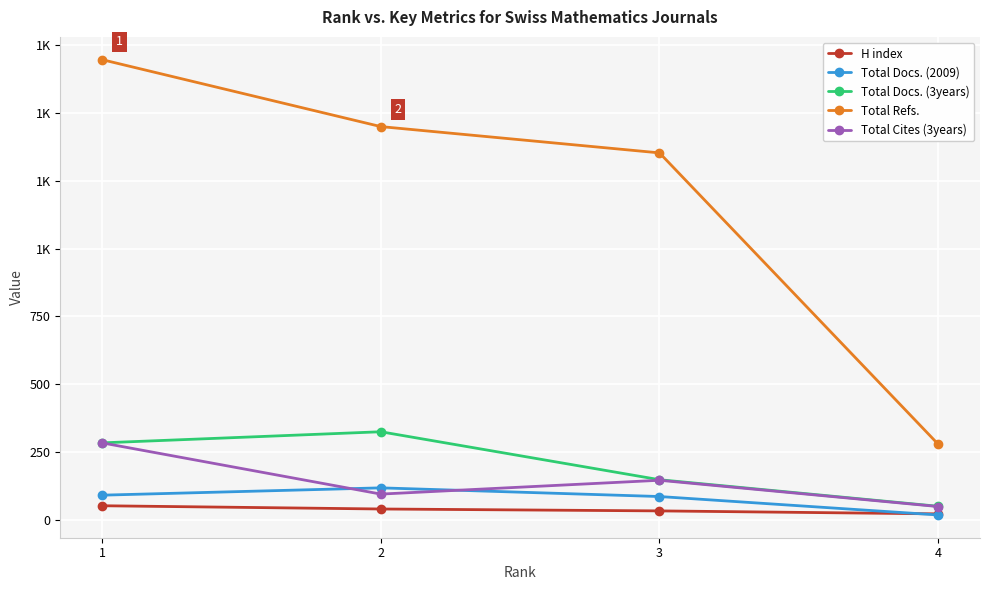

What are all the series names shown in the legend?

H index, Total Docs. (2009), Total Docs. (3years), Total Refs., Total Cites (3years)